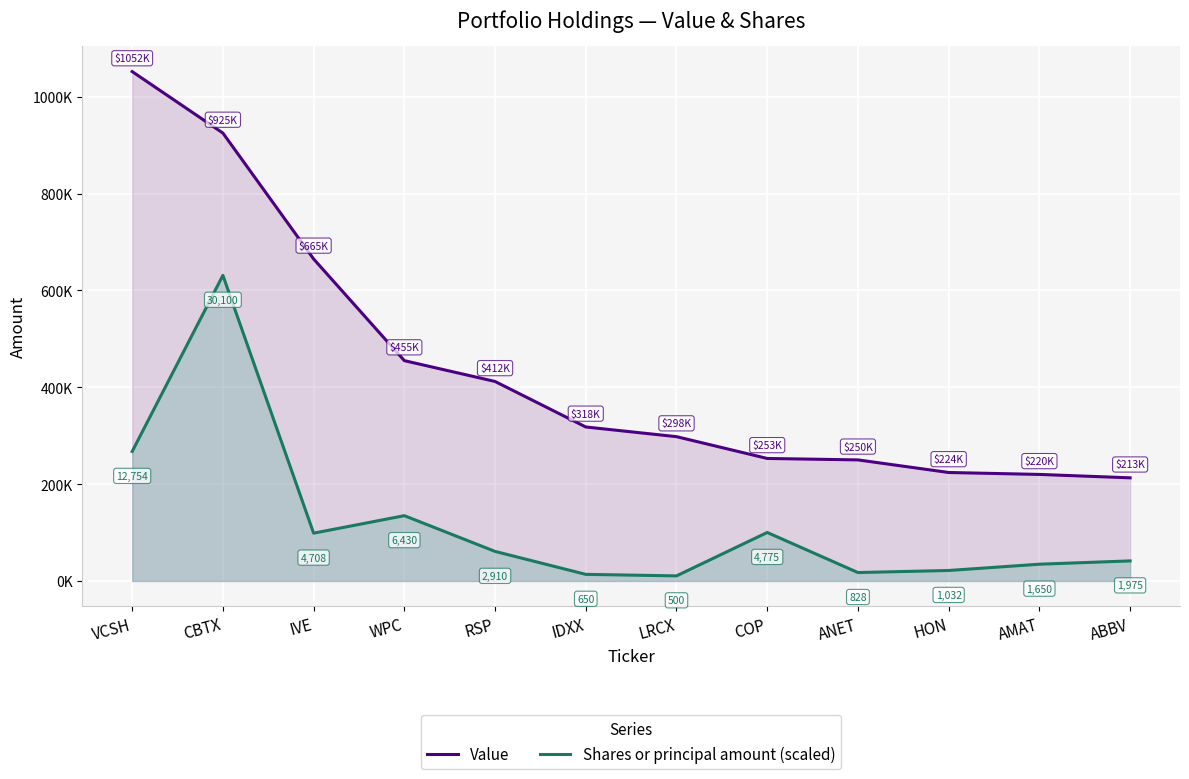

True or false: Value and Shares or principal amount (scaled) cross at least once.

False